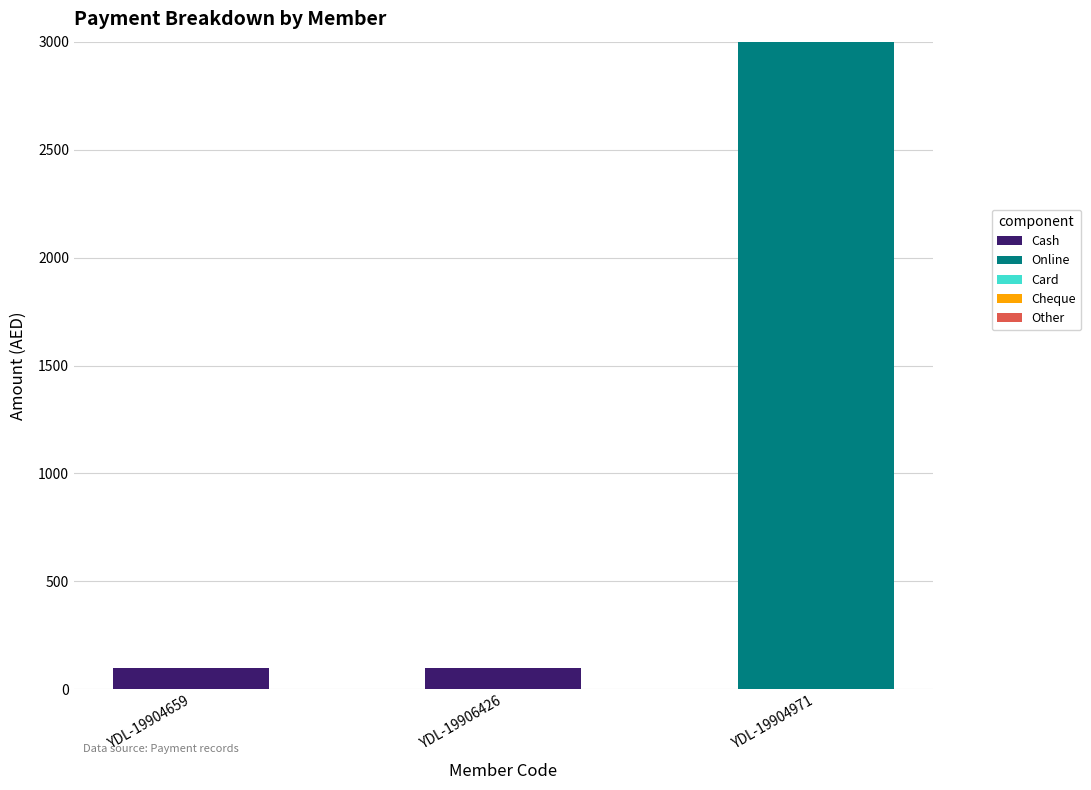

Are the bars grouped side by side (vs. stacked)?

No